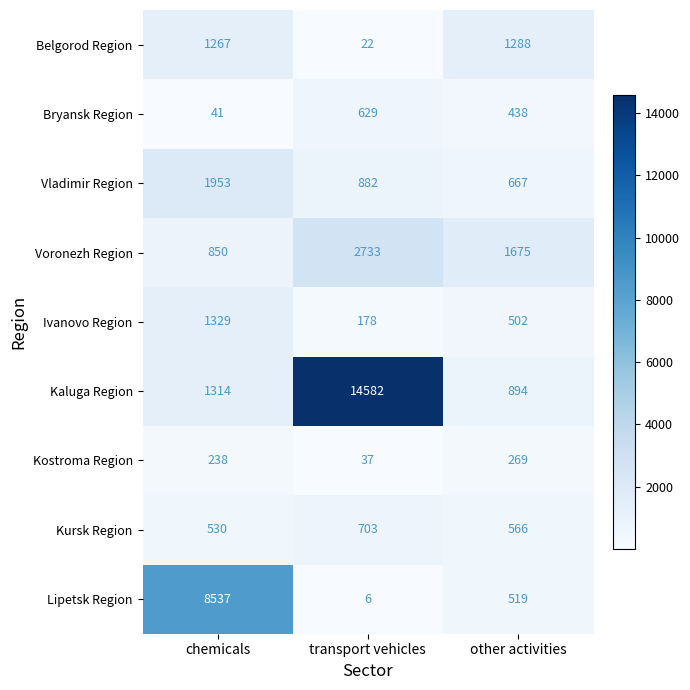

What is the sum of all Voronezh Region values?

5258